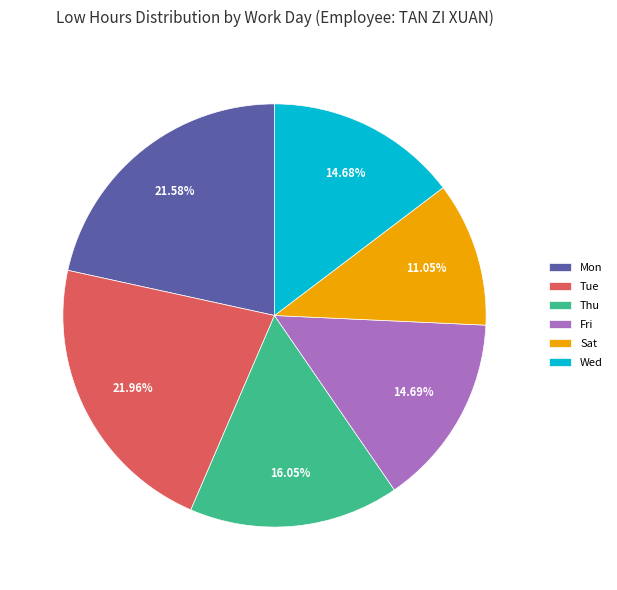

Which category has the smallest portion of the pie?

Sat